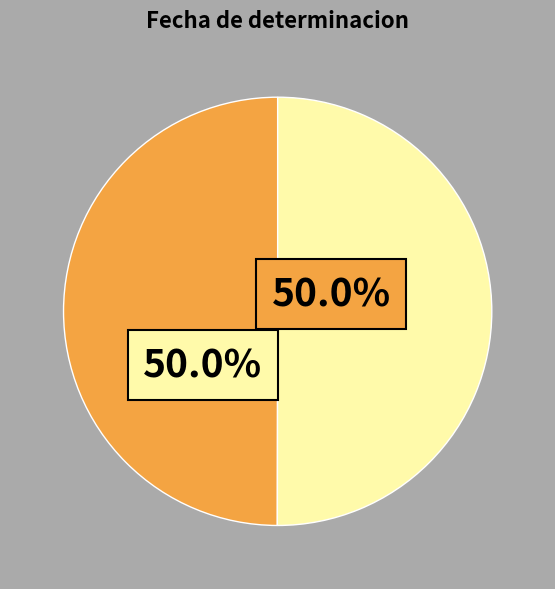

How many segments does this pie chart have?

2